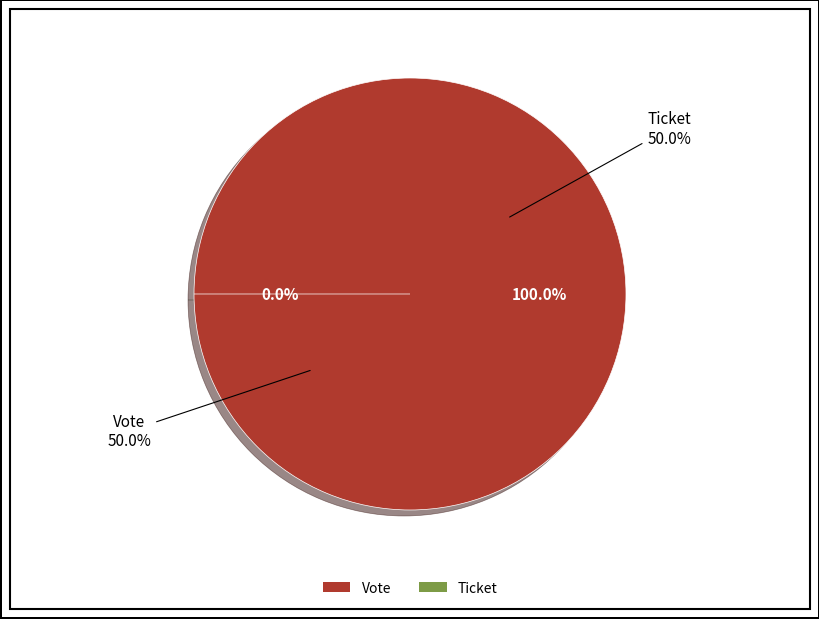

What is the largest slice in the pie chart?

Vote